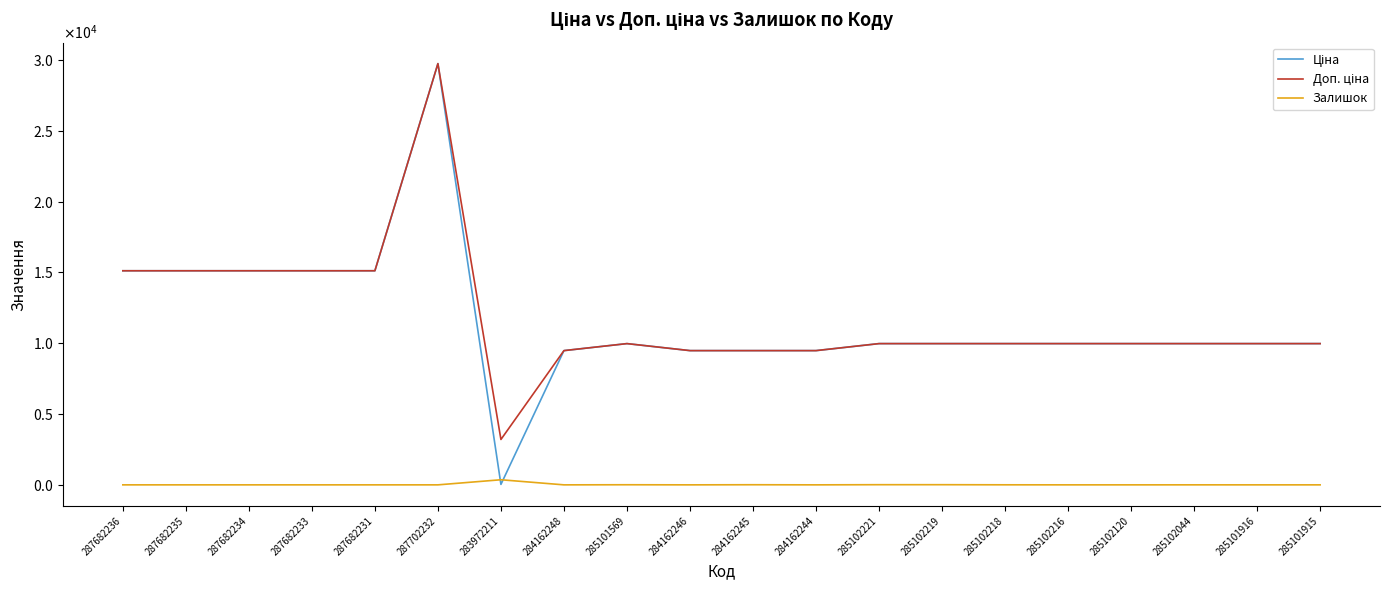

At how many categories does at least one series exceed 17459?

1